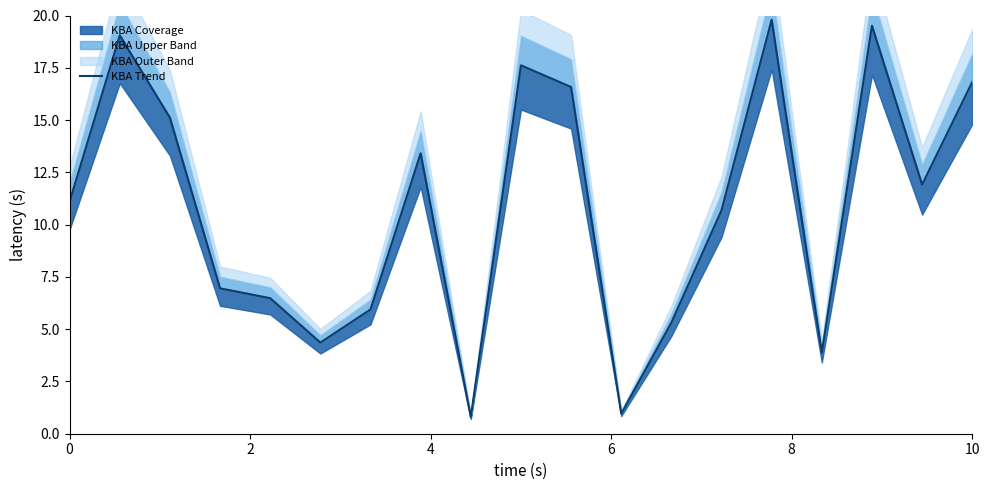

Is this an area chart (filled region under the line)?

No